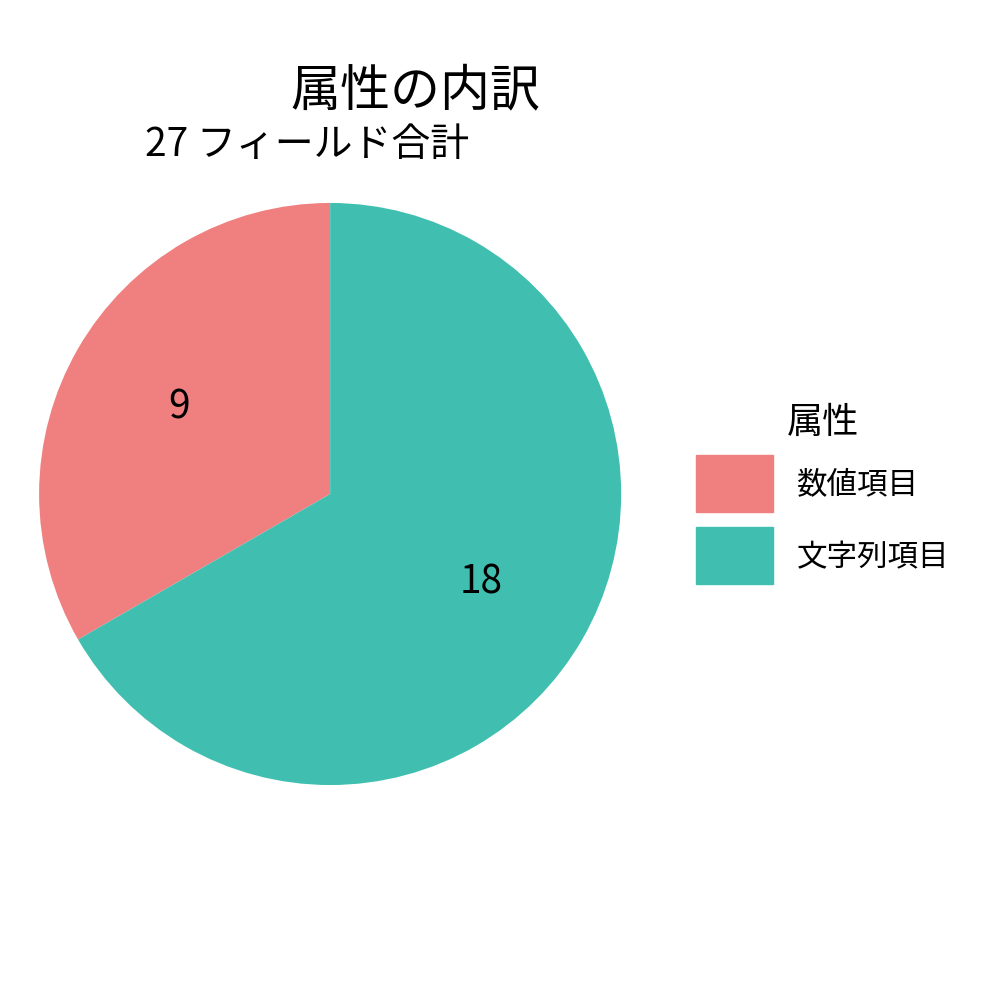

Which category has the biggest portion of the pie?

文字列項目